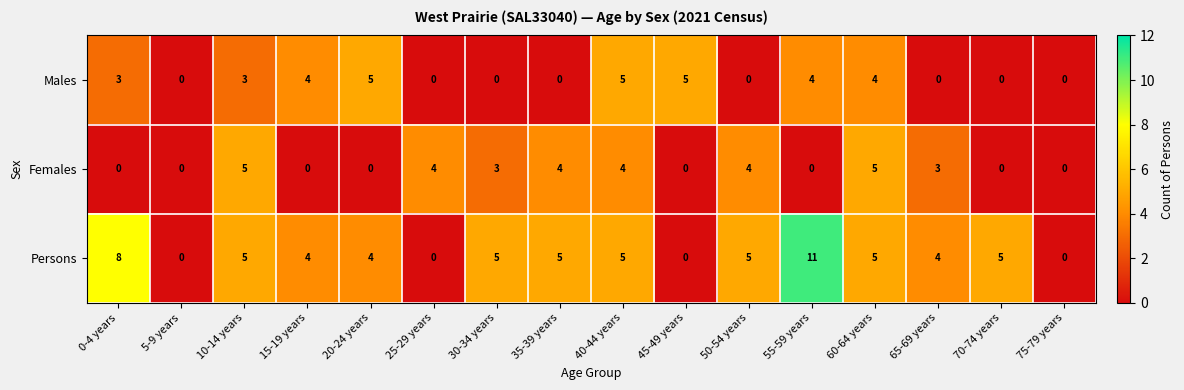

Which series has the largest range (max minus min)?

Persons